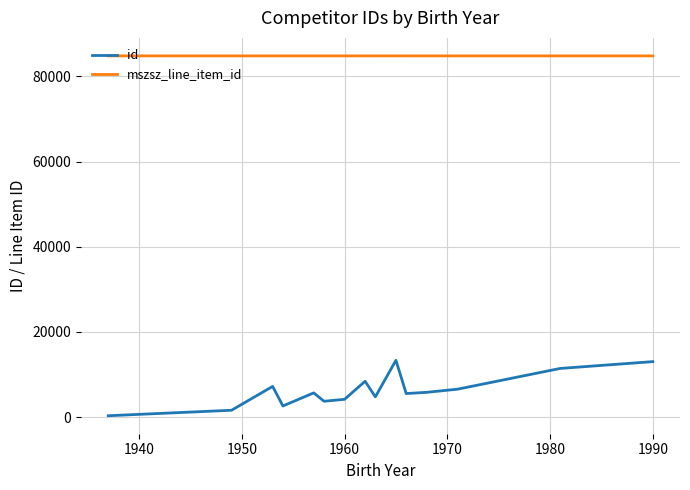

At how many categories does at least one series exceed 58516?

15